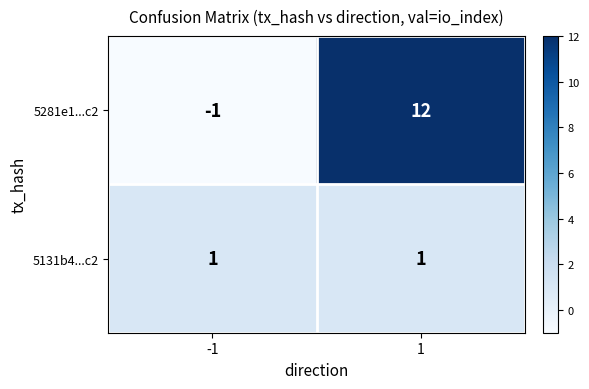

What is the sum of all 5281e1...c2 values?

11